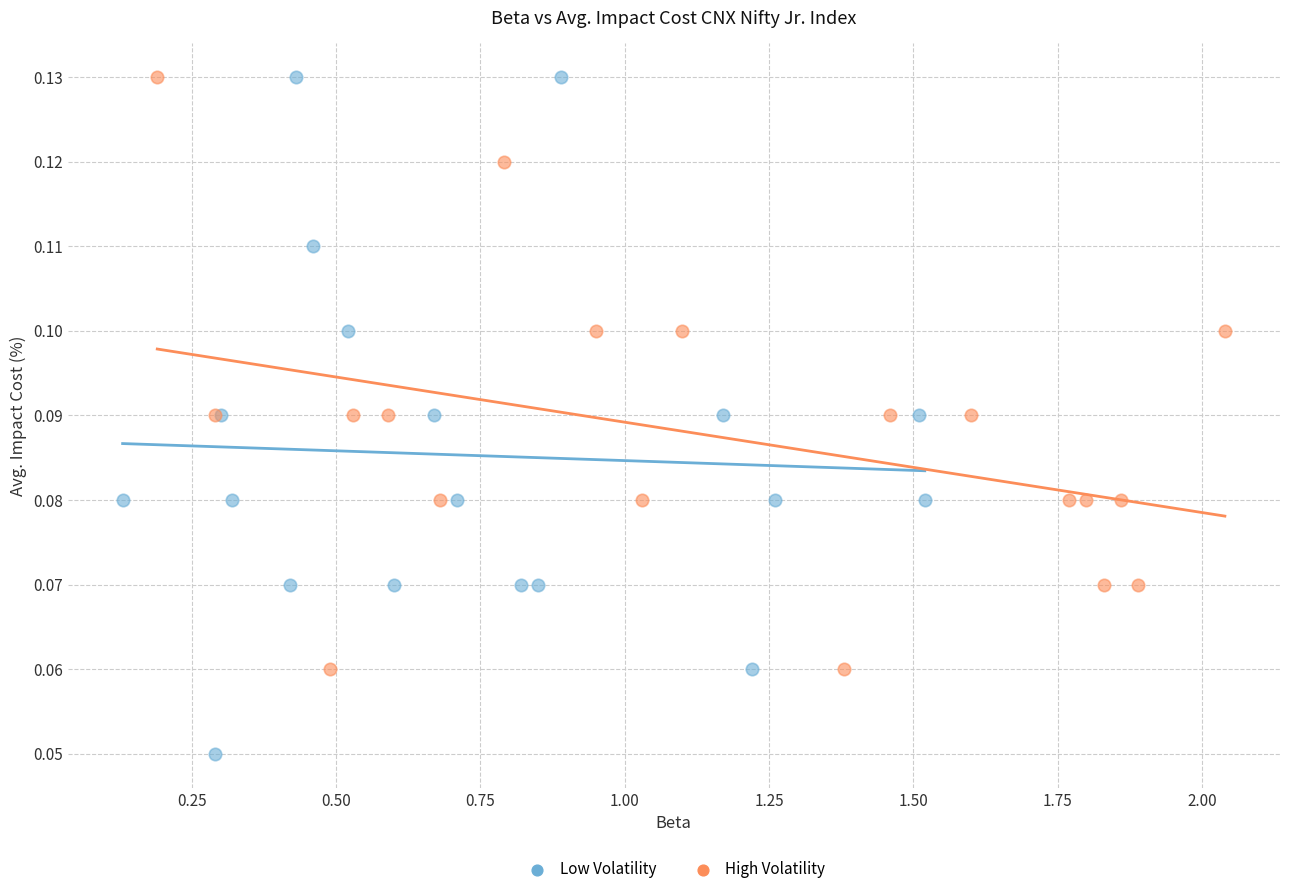

Which series has the widest spread of Y values?

Low Volatility